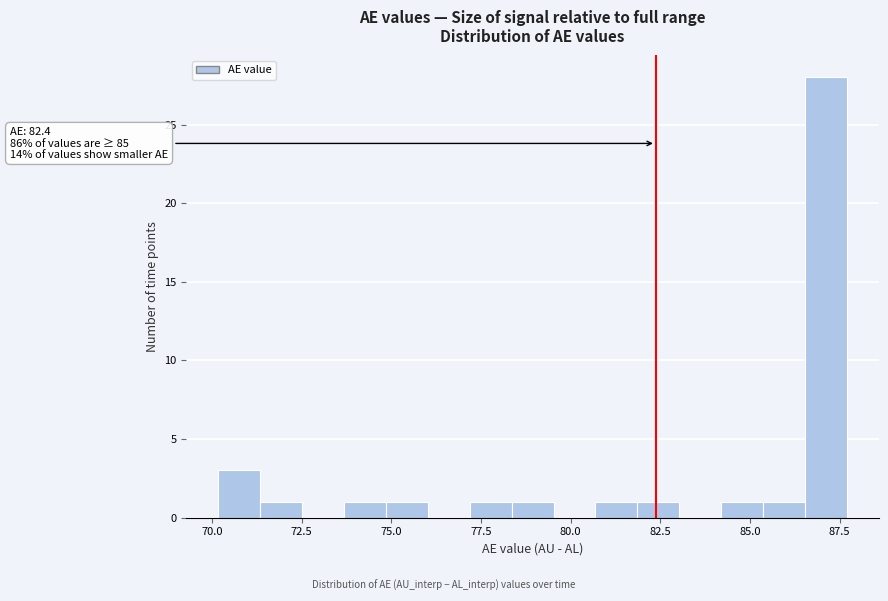

Read against the x-axis, roughly where is the centre of the tallest bar?

87.0